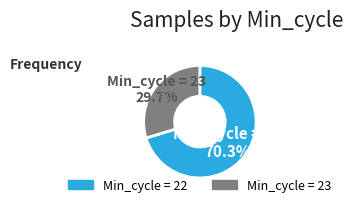

Is there any slice that represents more than half of the pie?

Yes